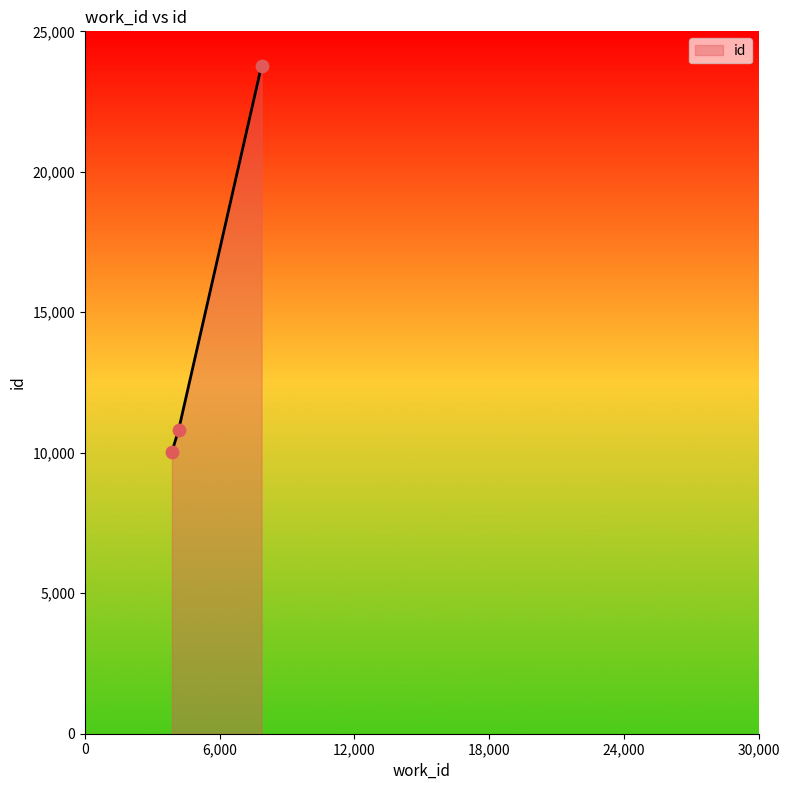

What is the minimum value shown in the chart?

10042